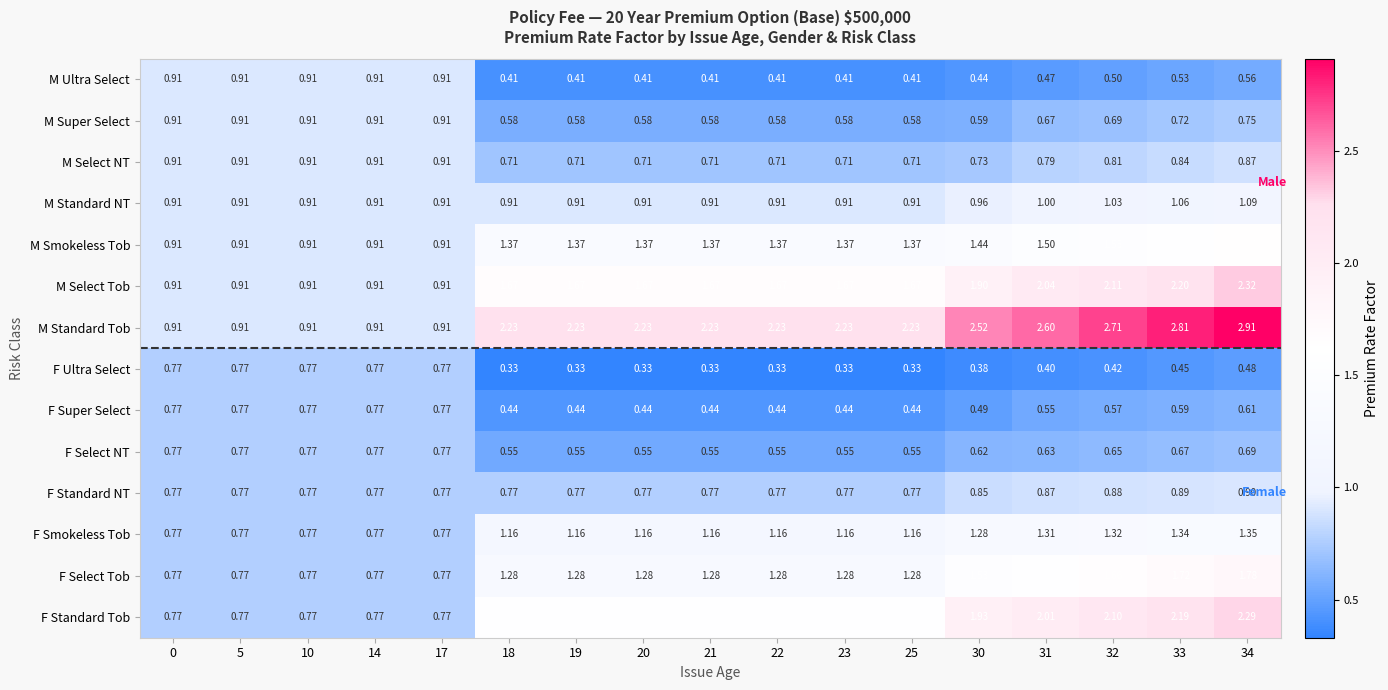

Between 10 and 25, which series saw the biggest shift?

M Standard Tob